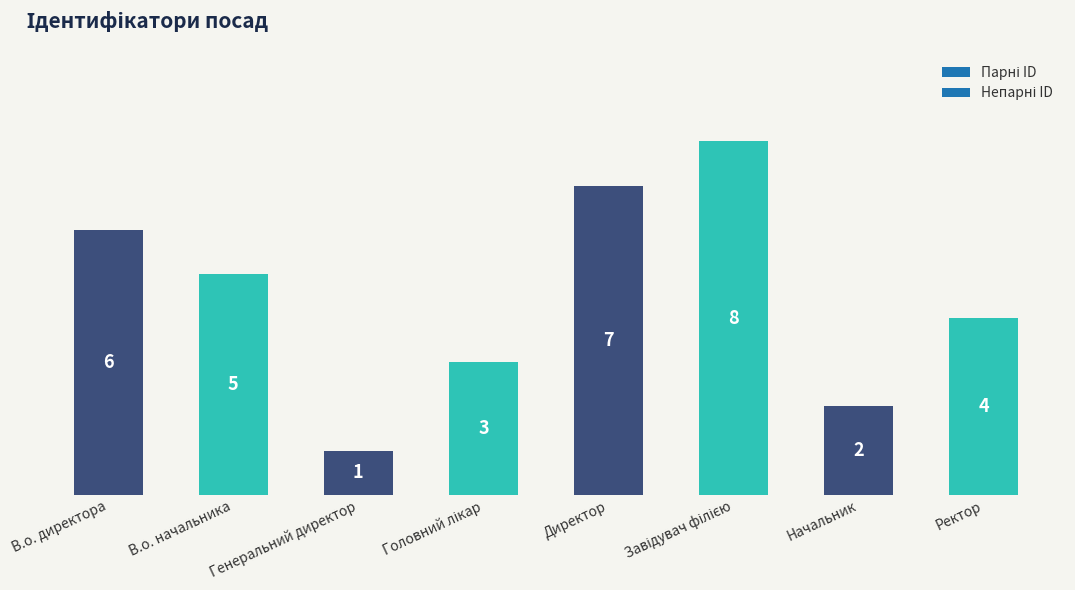

What is the sum of all values?

36